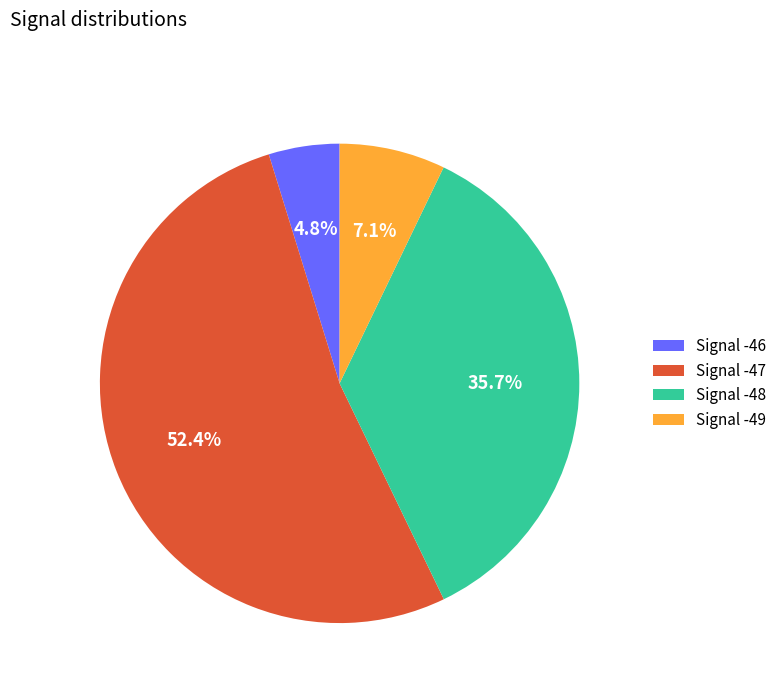

Does any single category account for the majority?

Yes